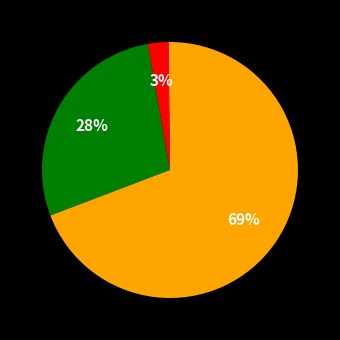

Does any single category account for the majority?

Yes